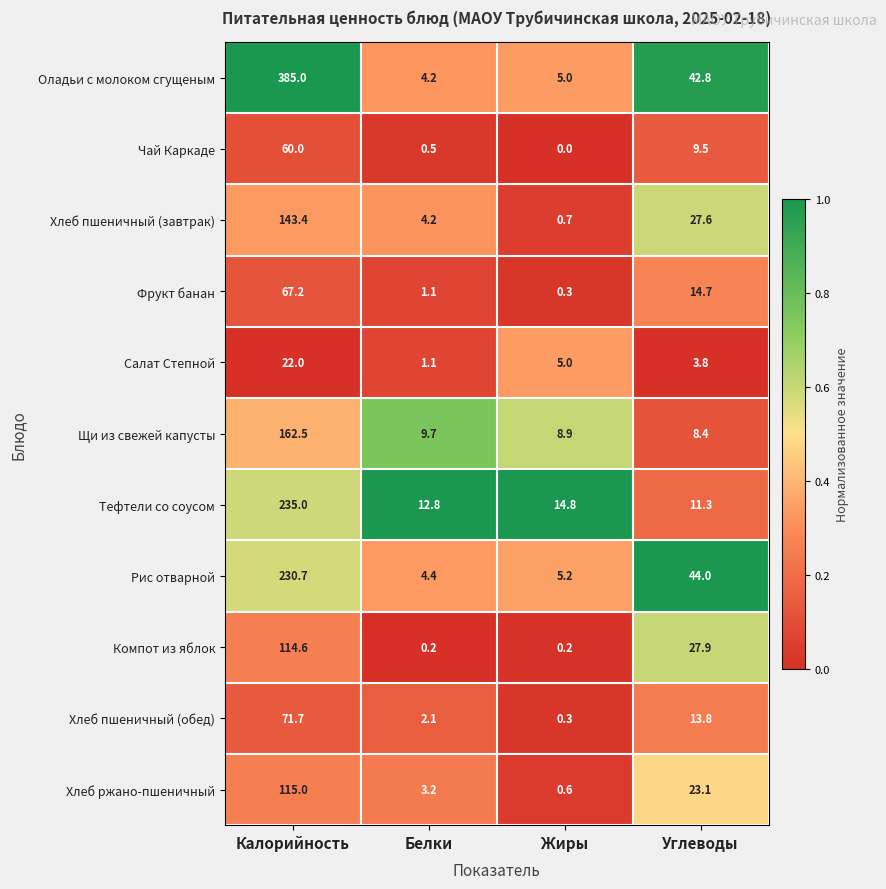

At how many categories does at least one series exceed 0?

4